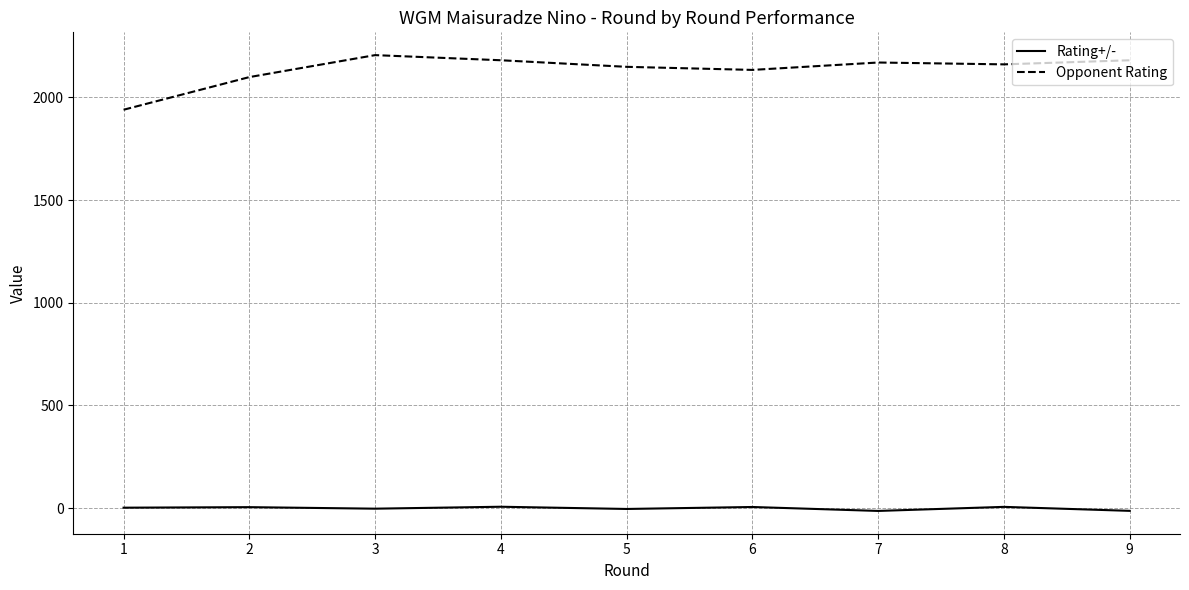

What is the difference between the maximum and minimum values in the Opponent Rating series?

266.0